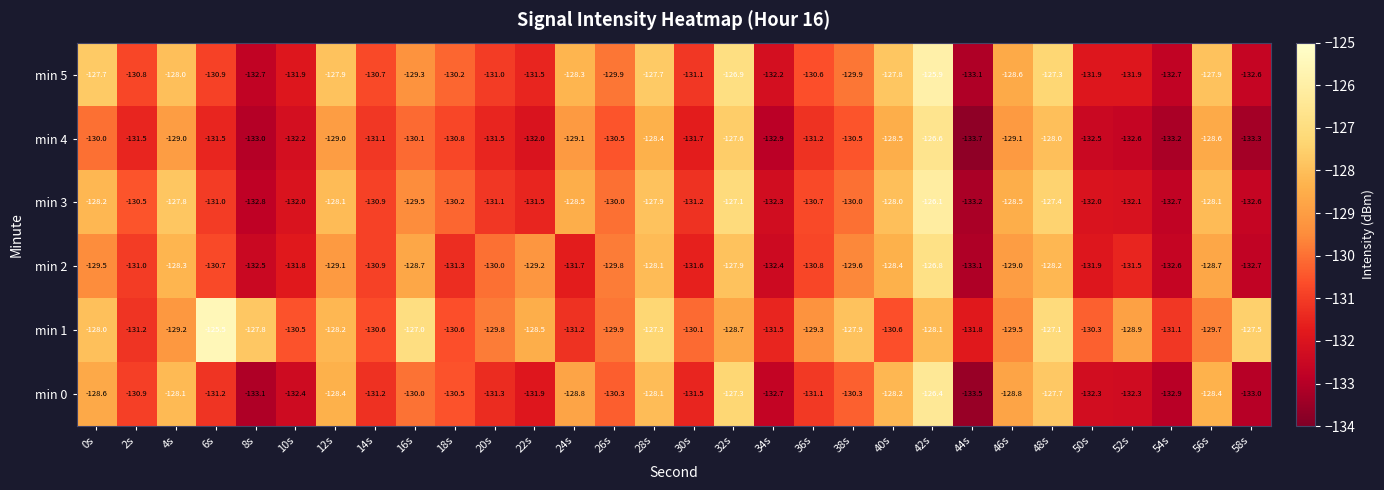

What is the difference between the maximum and second lowest values in the min 3 series?

6.7